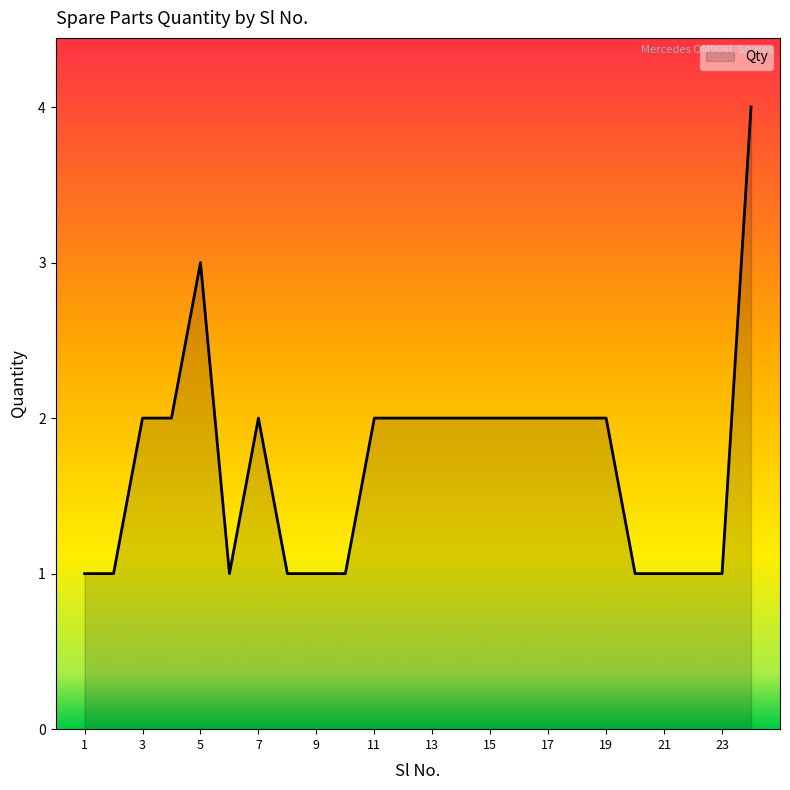

Is this an area chart (filled region under the line)?

Yes